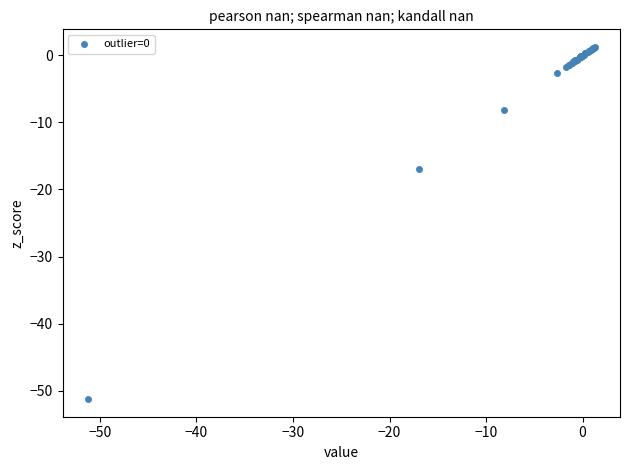

What Y value in the scatter plot is closest to -25?

-17.0